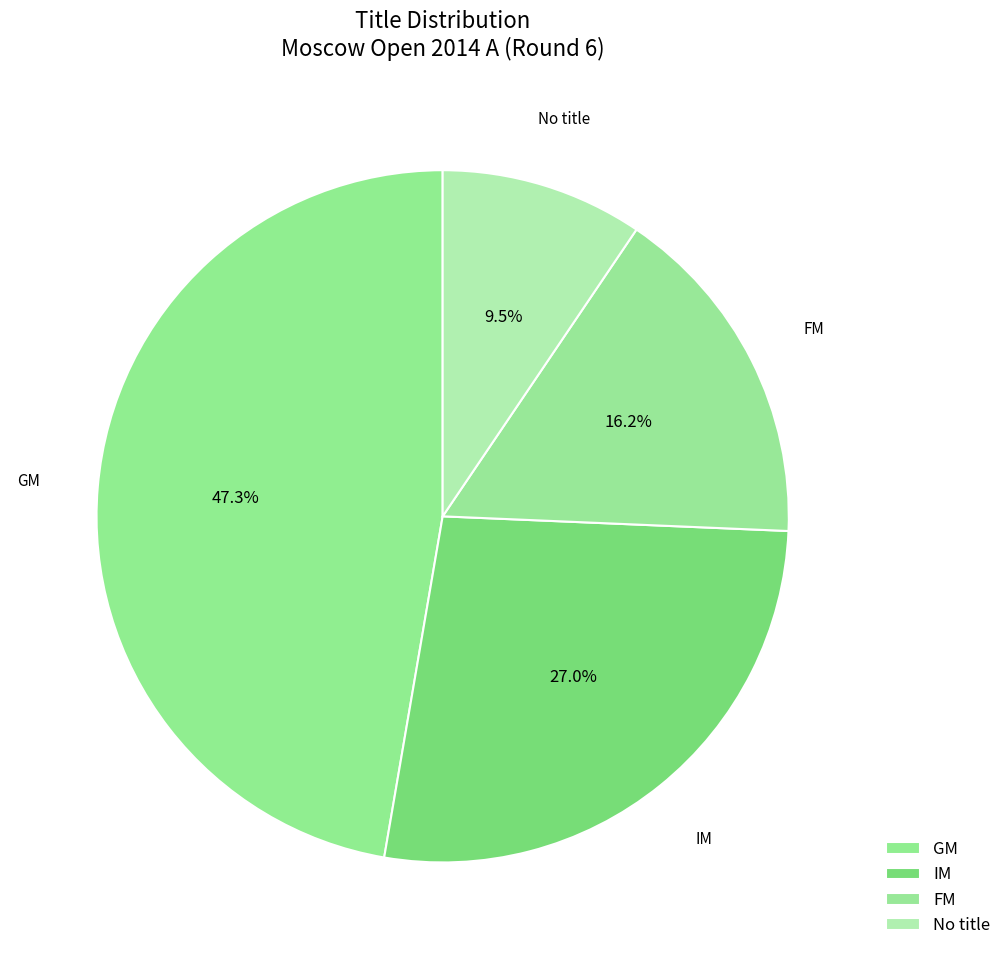

How much of the chart is everything except FM?

83.8%